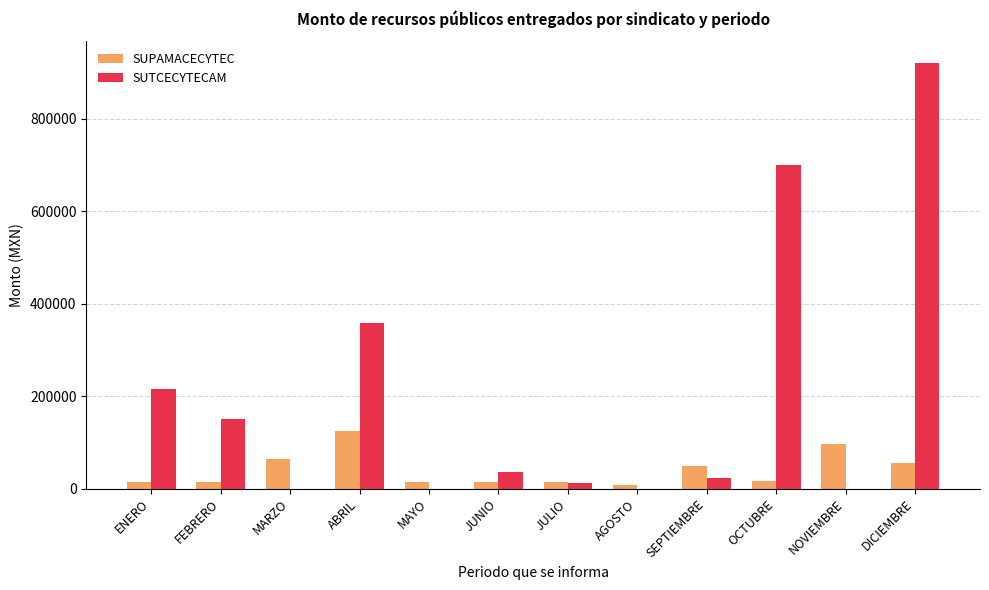

The SUTCECYTECAM series shows -321757 at MAYO. True or false?

False